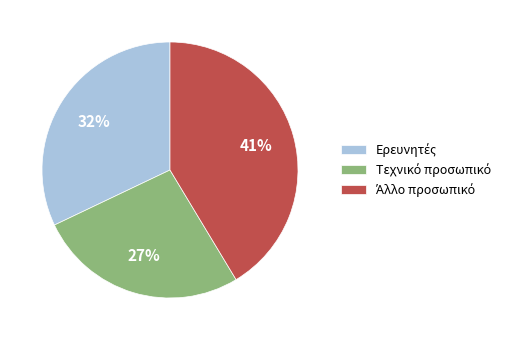

Does any single category account for the majority?

No